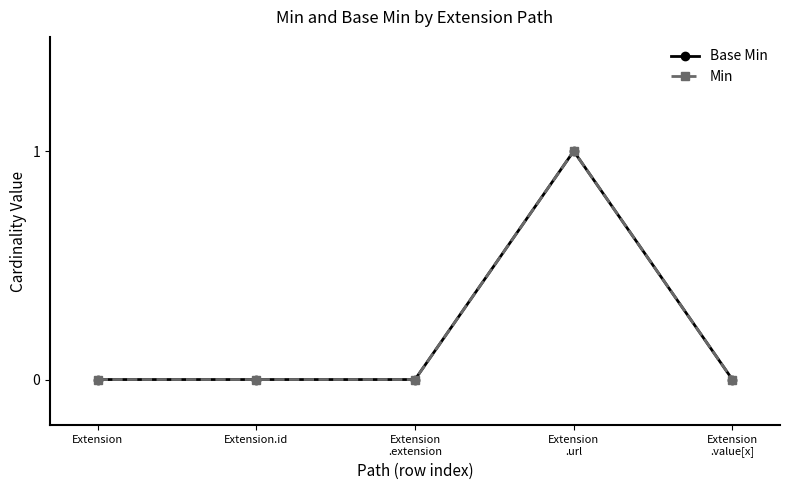

Does the chart have visible grid lines?

No